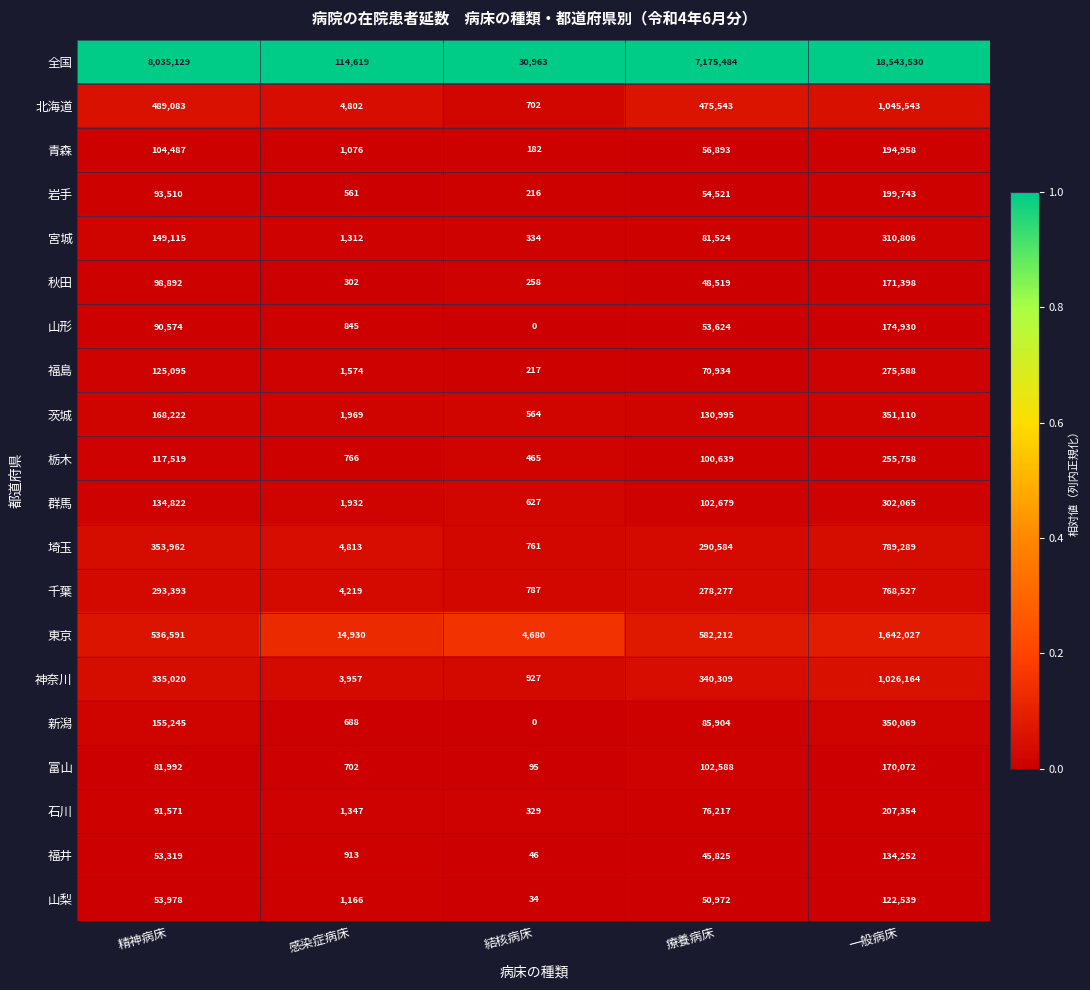

At which category does the chart reach its minimum across all series?

結核病床